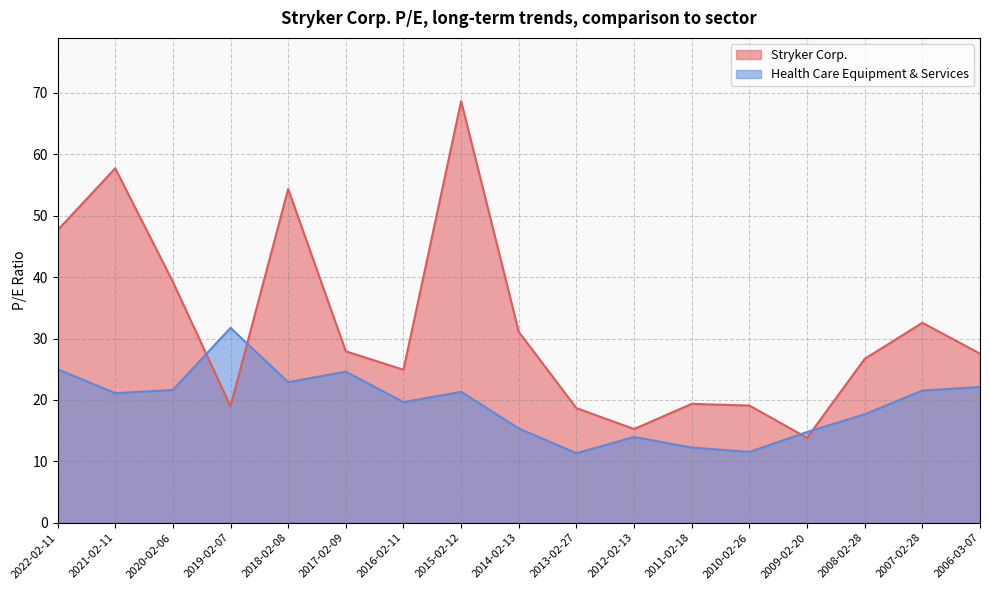

Between 2017-02-09 and 2008-02-28, which series saw the biggest shift?

Health Care Equipment & Services